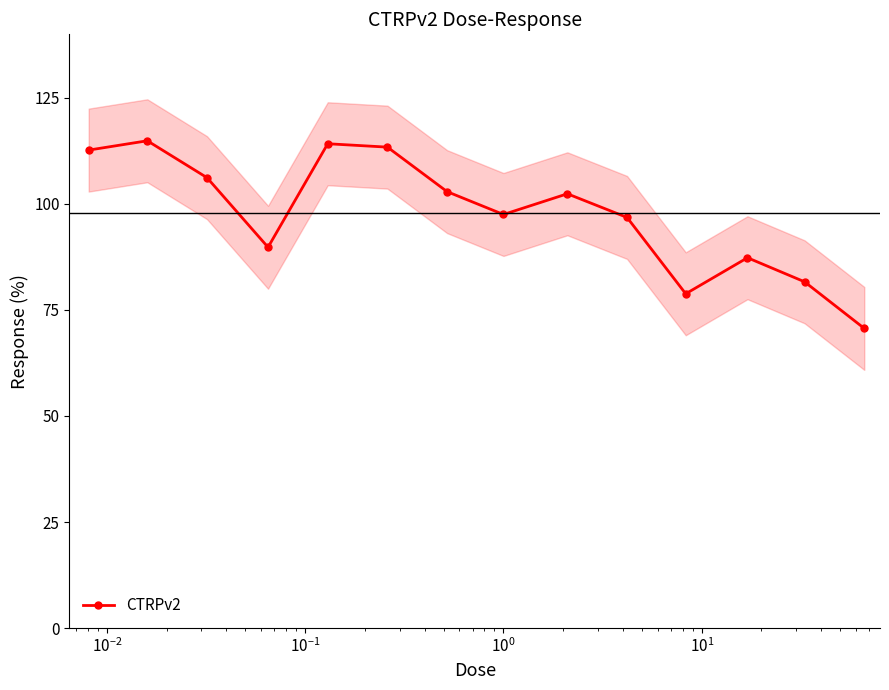

How many interior local valleys does the CTRPv2 series have?

3